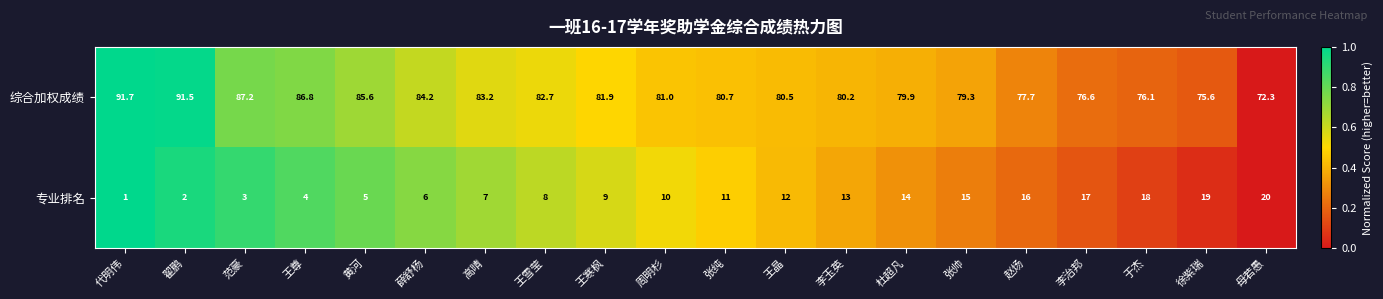

What is the maximum value for 专业排名?

20.0